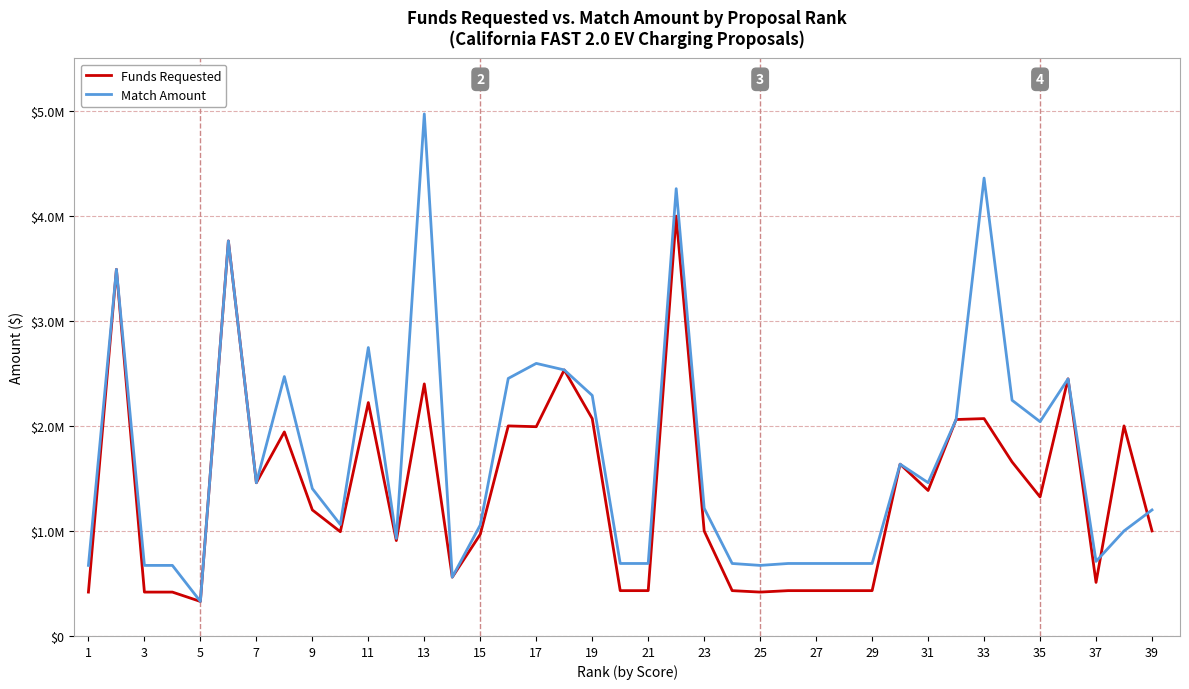

In Match Amount, how many points are lower than both neighbors (excluding endpoints)?

9